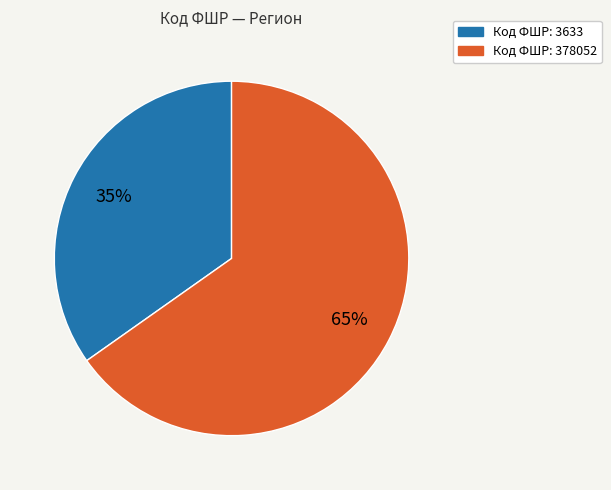

How many slices are in this pie chart?

2